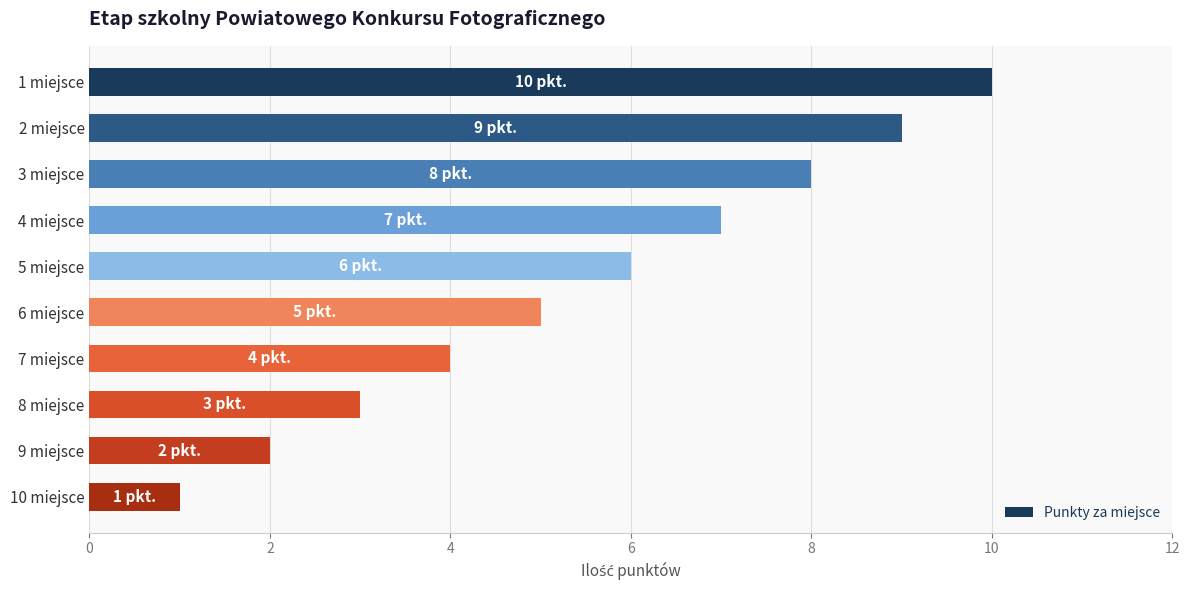

How many values are between 3 and 8?

6